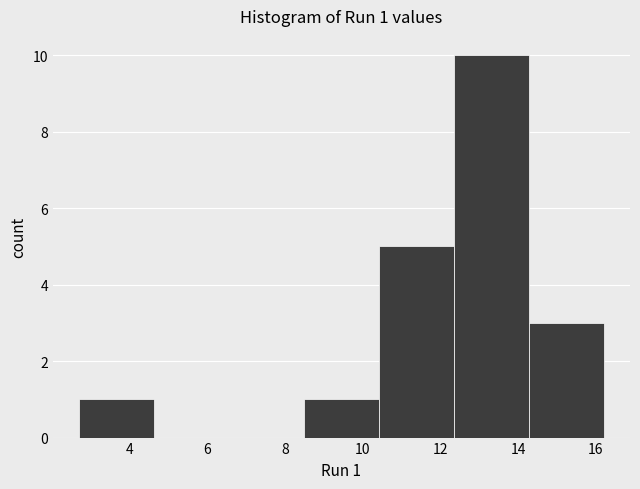

Over which range of the x-axis is the bar tallest?

12.4 to 14.2